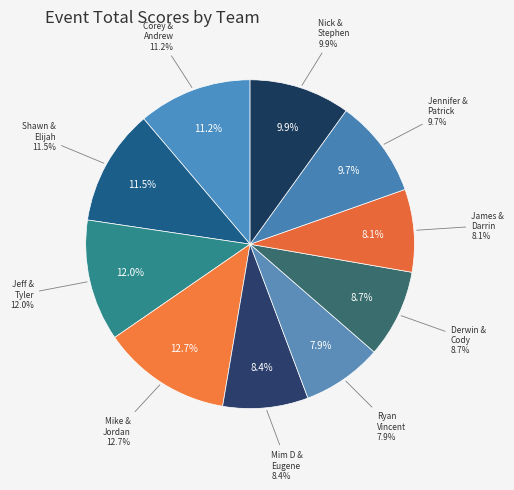

What portion of the pie excludes Jennifer Owens & Patrick Smith?

90.3%